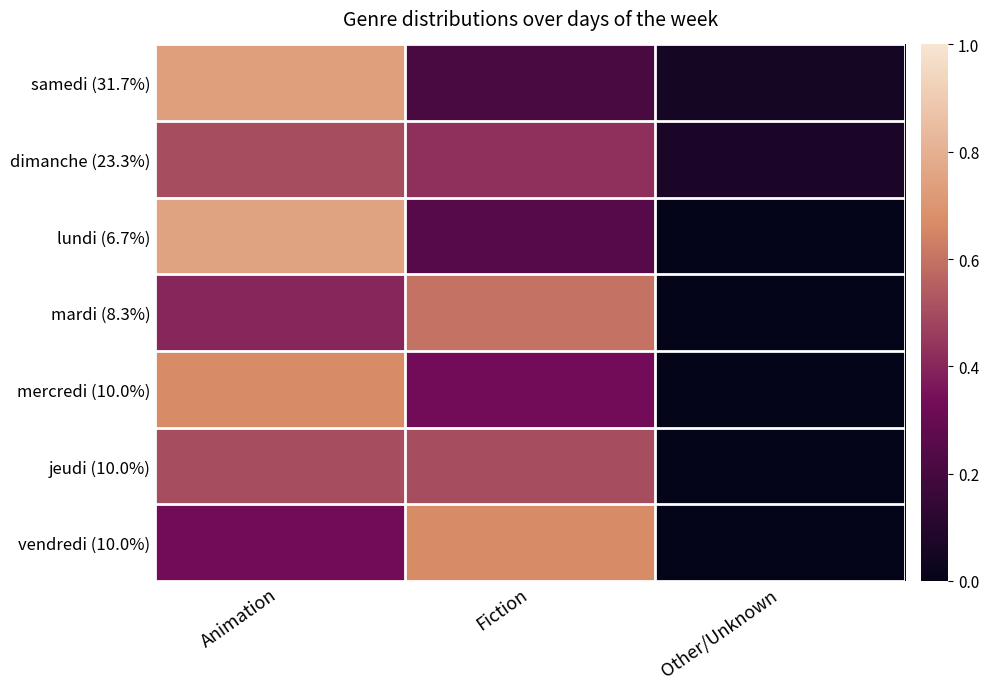

What is the greatest value displayed?

0.8